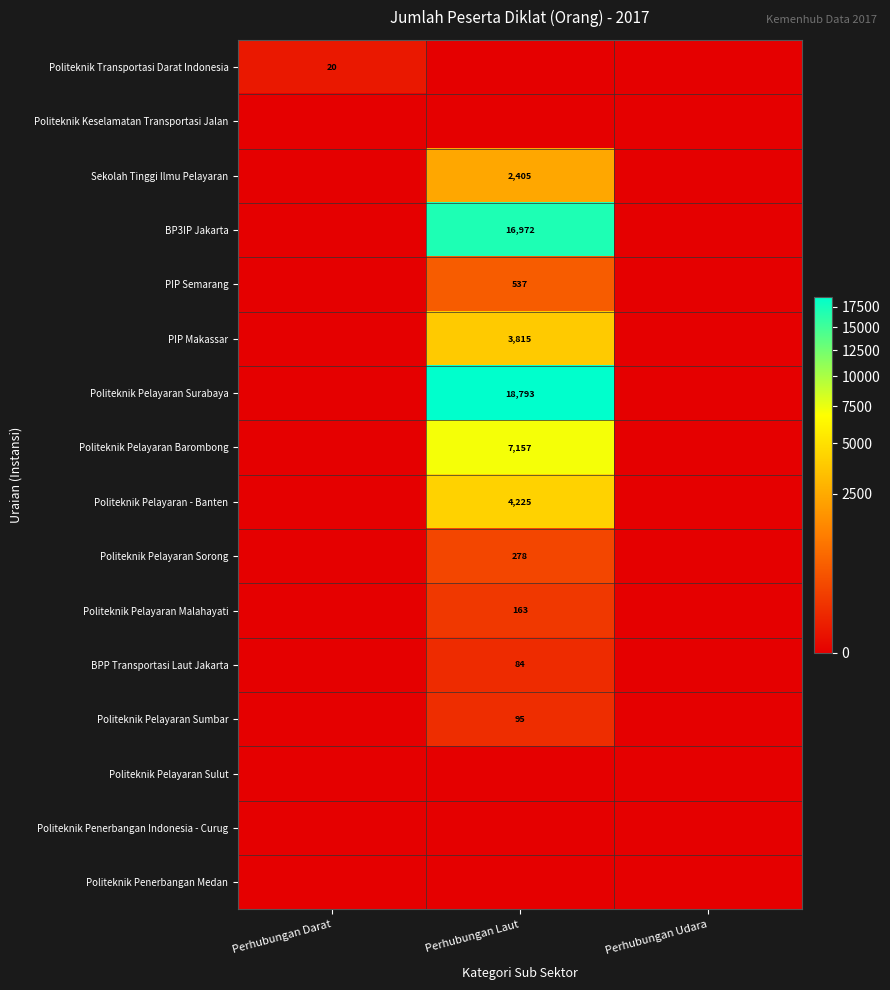

Is it true that Politeknik Pelayaran Malahayati equals 163 at Perhubungan Laut?

True